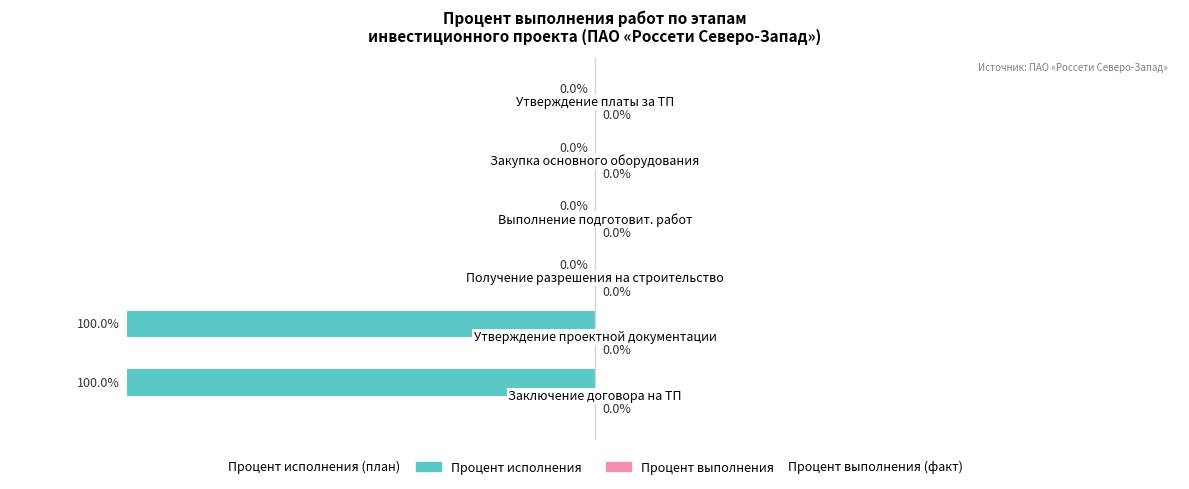

Are the bars horizontal?

Yes